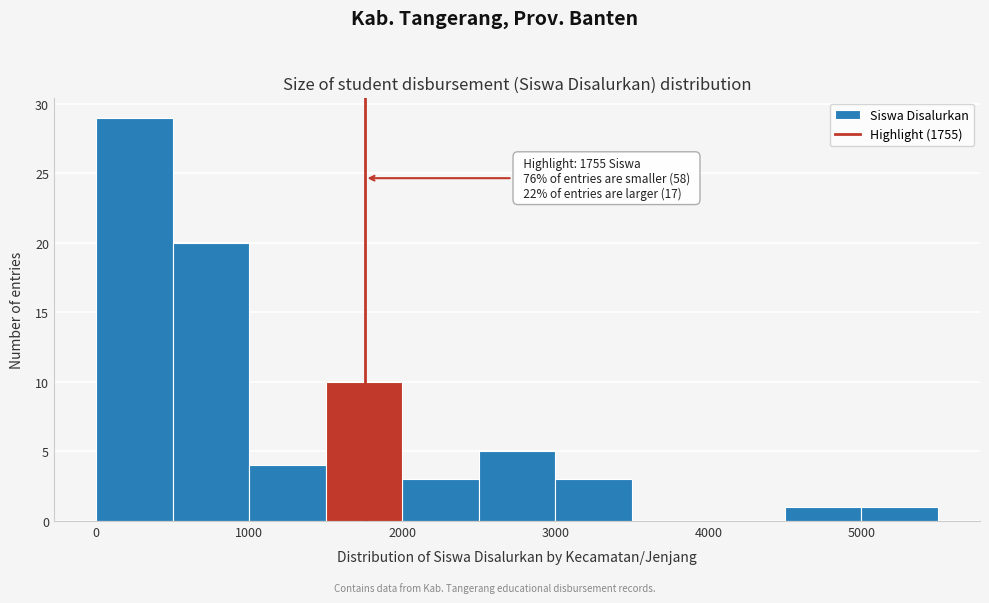

Which range on the x-axis has the tallest bar?

0 to 500